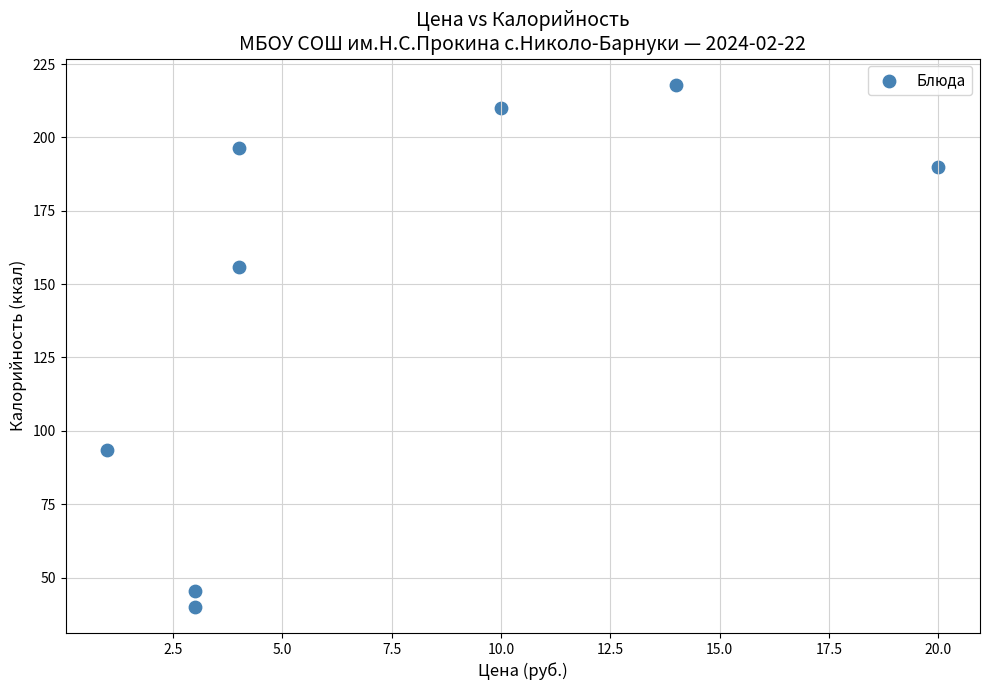

What is the average Y value?

143.7